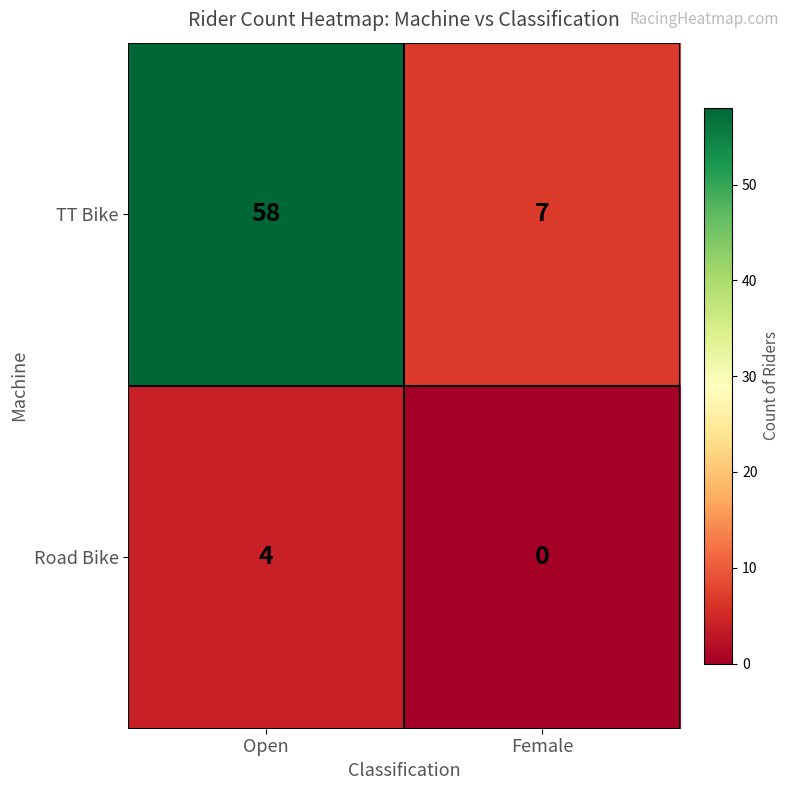

Reading right to left, list all the values displayed in this chart.

TT Bike: 7	58
Road Bike: 0	4